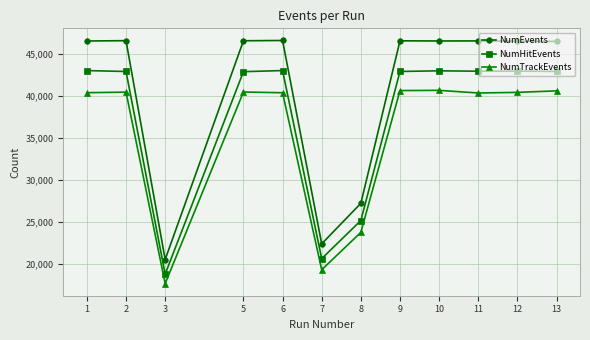

Which series has the largest total across all categories?

NumEvents